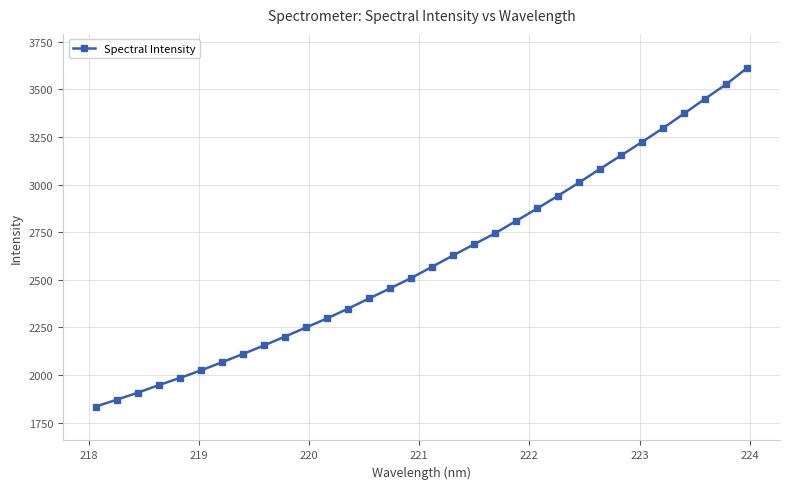

What is the value of the 32nd point from the left?

3612.8